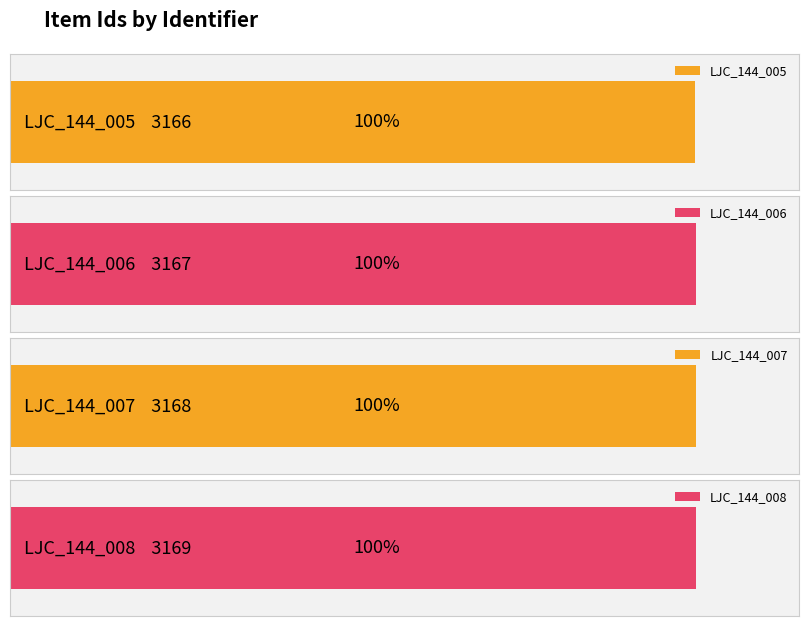

Between LJC_144_006 and LJC_144_007, which is larger?

LJC_144_007